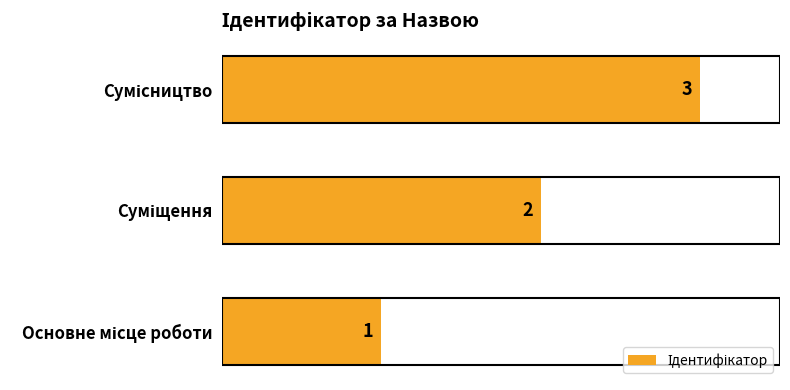

What is the greatest value displayed?

3